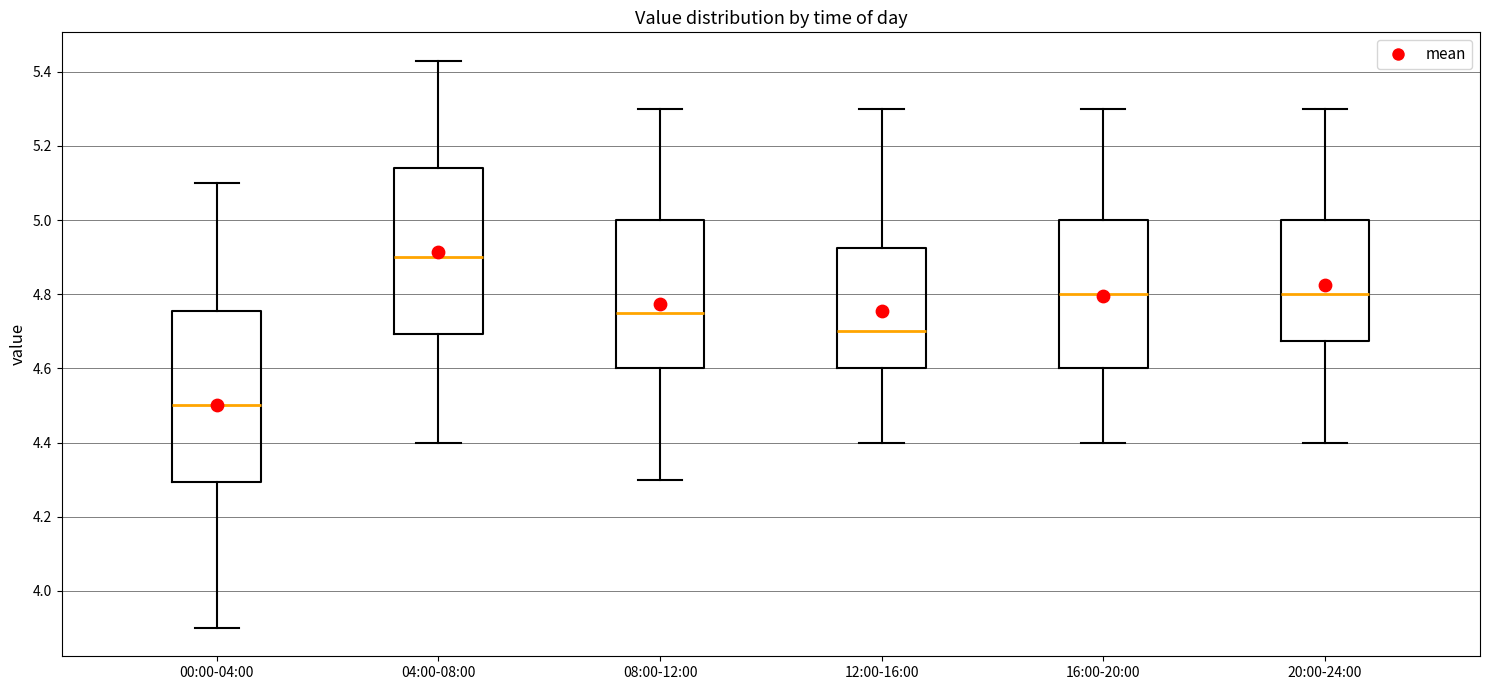

Reading left to right, read every box against the y-axis: the position of its median line, the range the box covers, and the ends of its whiskers. The values are not printed on the chart, so give them approximately, as read against the axis.

00:00-04:00: median 4.50, box 4.30 to 4.76, whiskers 3.90 to 5.10
04:00-08:00: median 4.90, box 4.70 to 5.14, whiskers 4.40 to 5.44
08:00-12:00: median 4.76, box 4.60 to 5.00, whiskers 4.30 to 5.30
12:00-16:00: median 4.70, box 4.60 to 4.92, whiskers 4.40 to 5.30
16:00-20:00: median 4.80, box 4.60 to 5.00, whiskers 4.40 to 5.30
20:00-24:00: median 4.80, box 4.68 to 5.00, whiskers 4.40 to 5.30